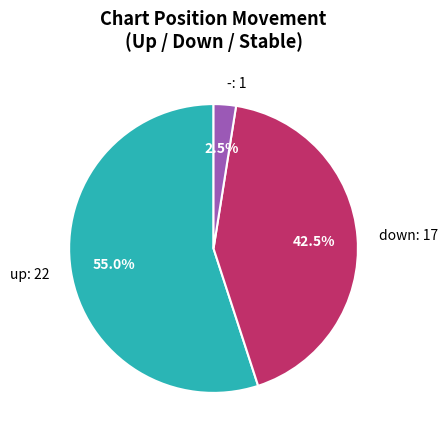

How many segments does this pie chart have?

3